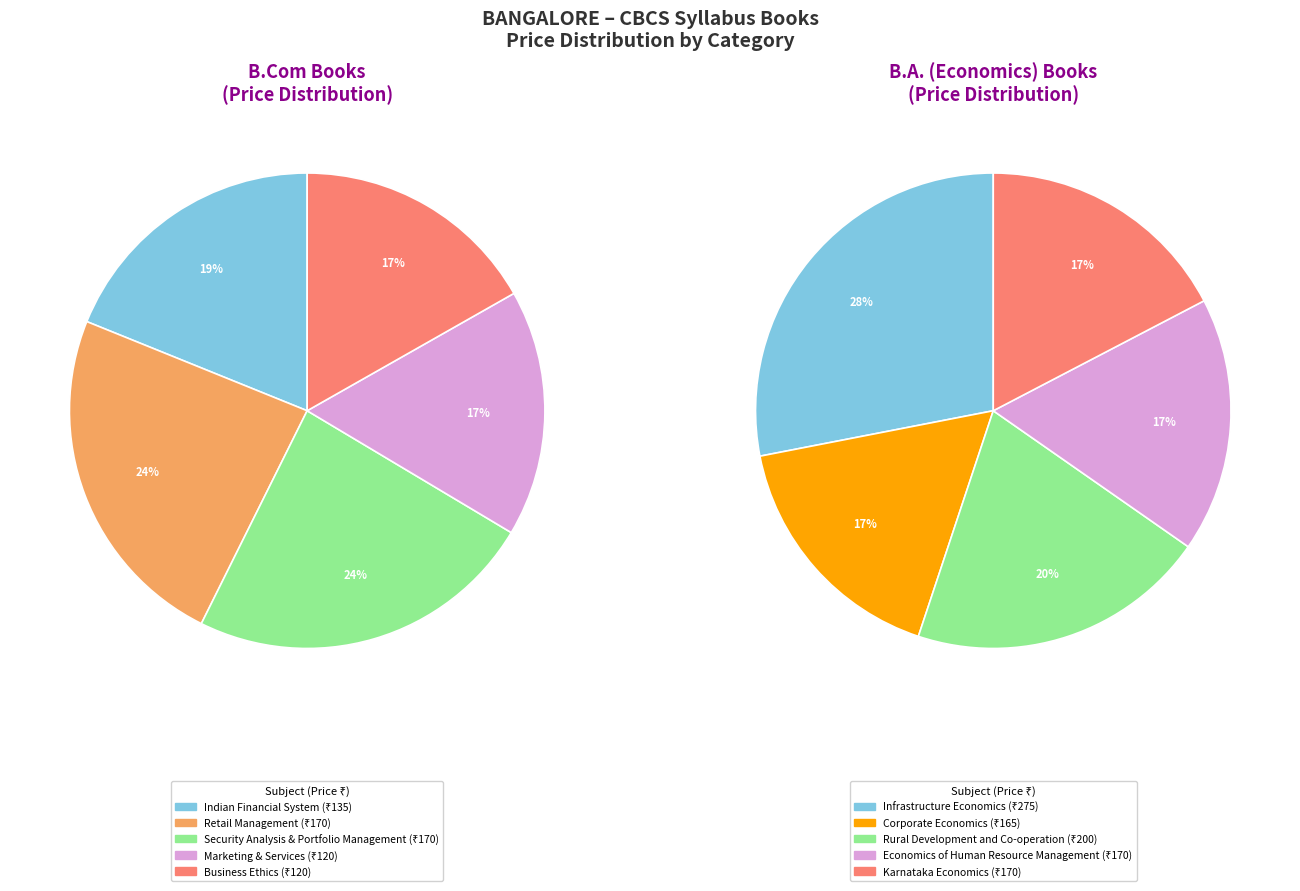

Rank the series by their maximum value, from lowest to highest.

B.Com, B.A.(Economics)